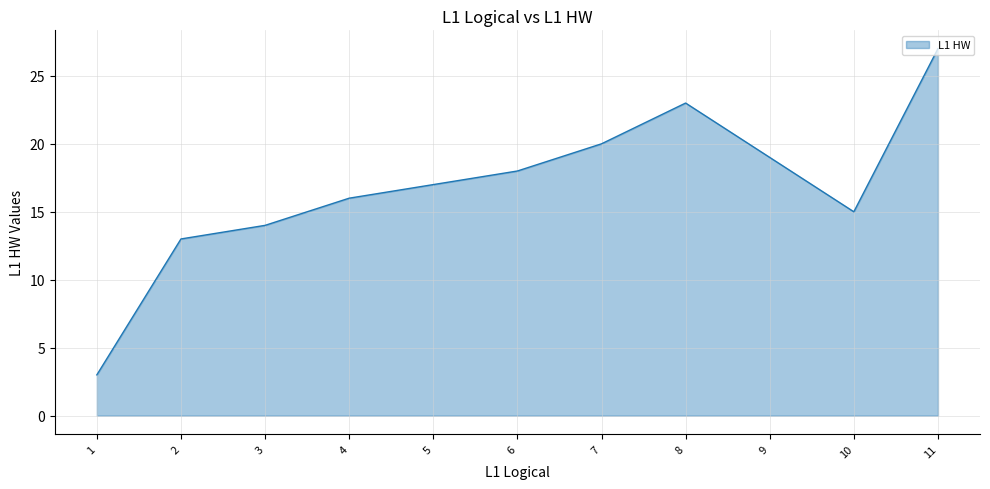

What is the difference between the maximum and minimum values?

24